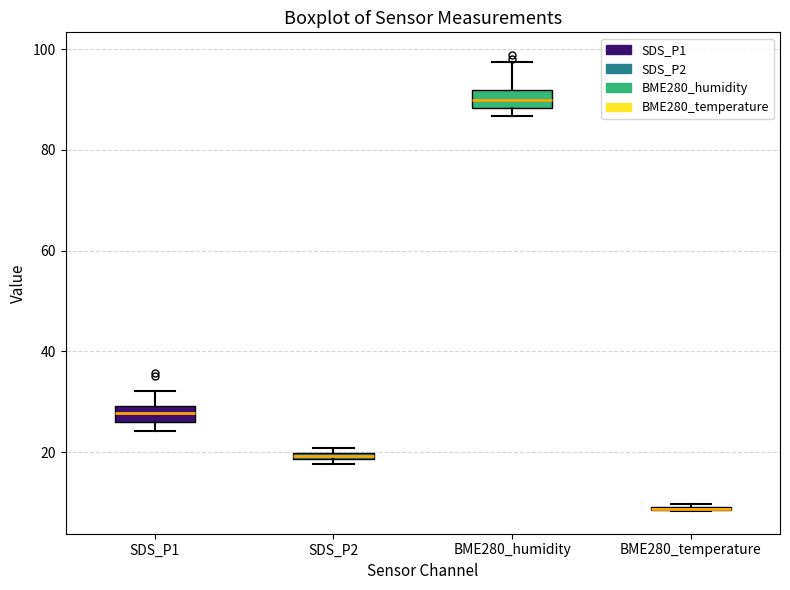

Where is the lower edge of the box for BME280_humidity on the y-axis? The values are not printed on the chart, so give them approximately, as read against the axis.

88